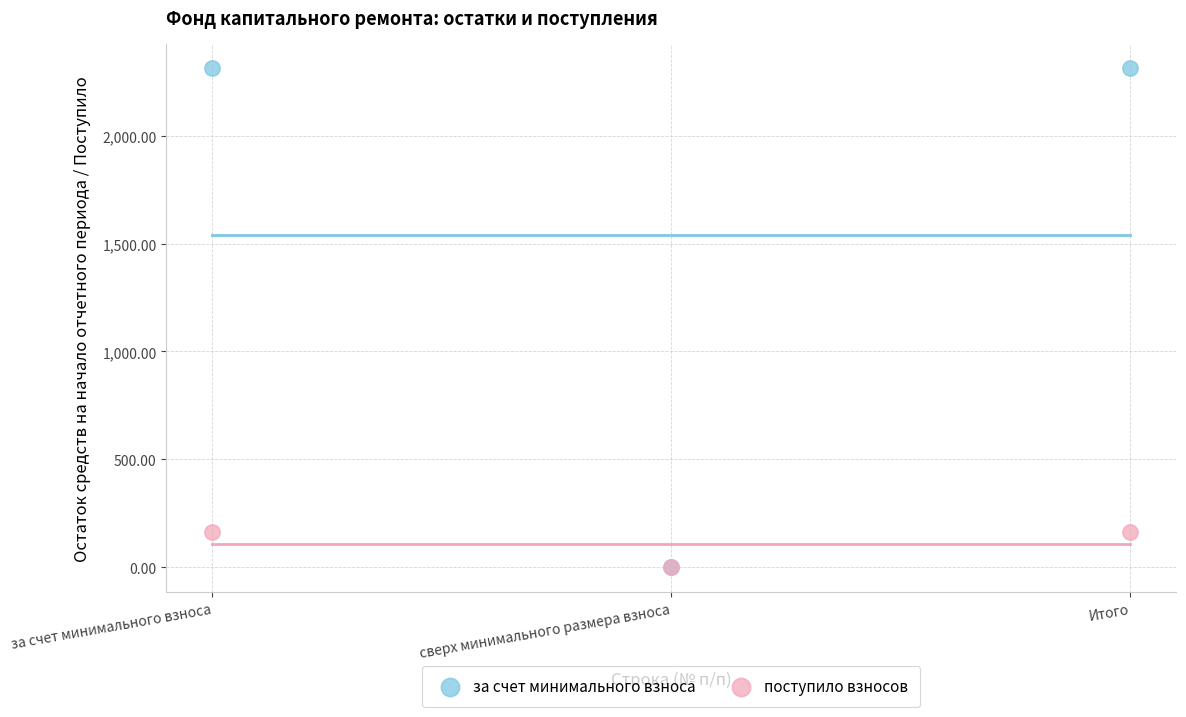

What are all the series names shown in the legend?

за счет минимального взноса, поступило взносов